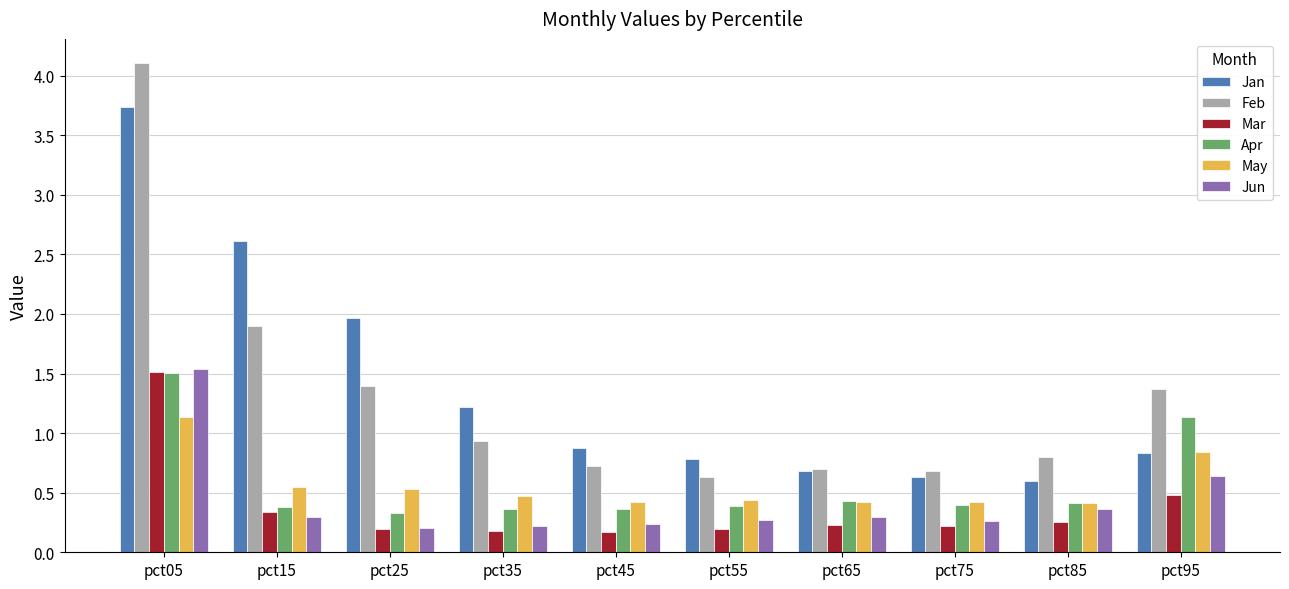

What are all the series names shown in the legend?

Jan, Feb, Mar, Apr, May, Jun